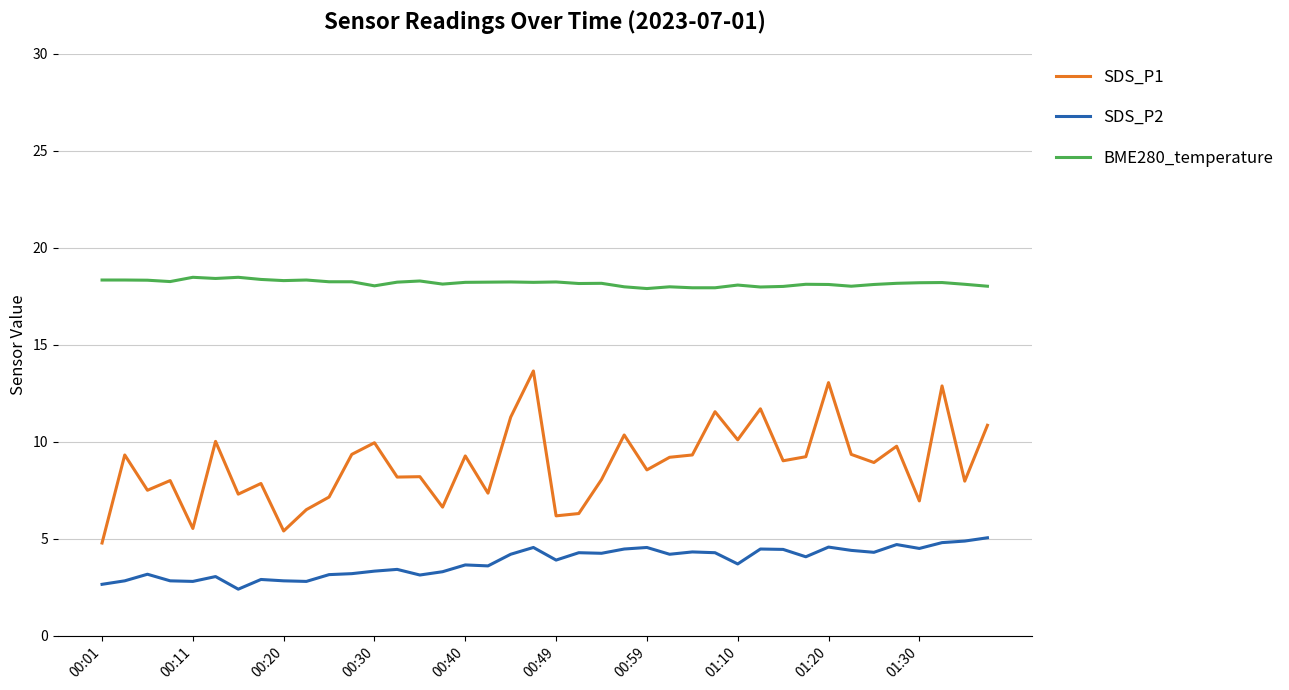

Which series has the largest total across all categories?

BME280_temperature